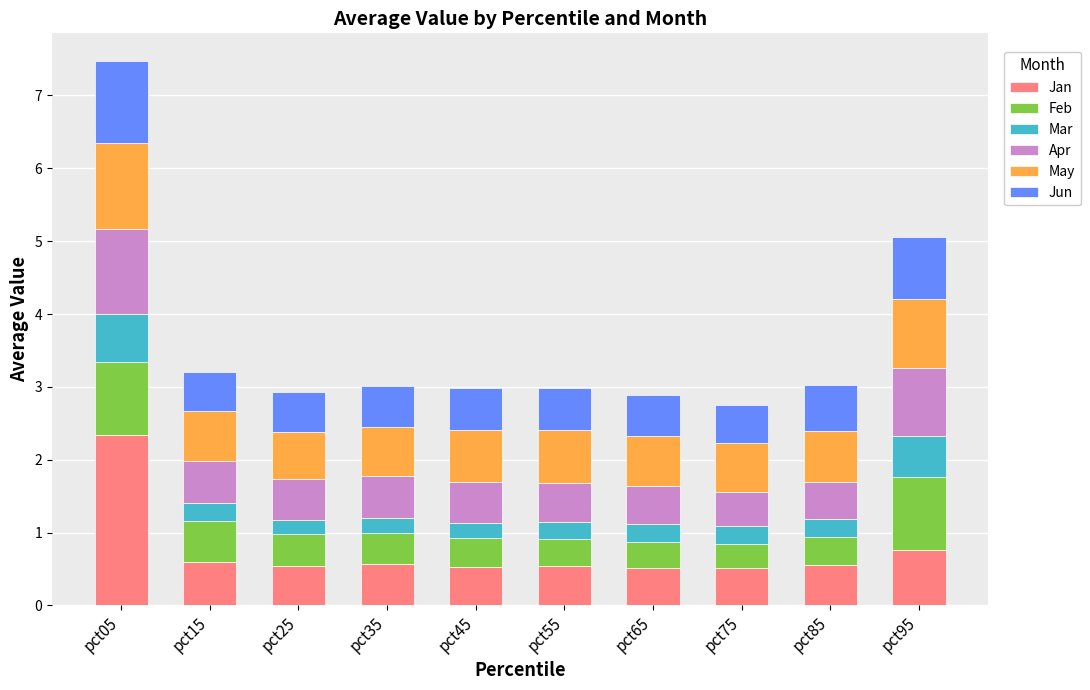

What value does the Jan series have at pct85?

0.6